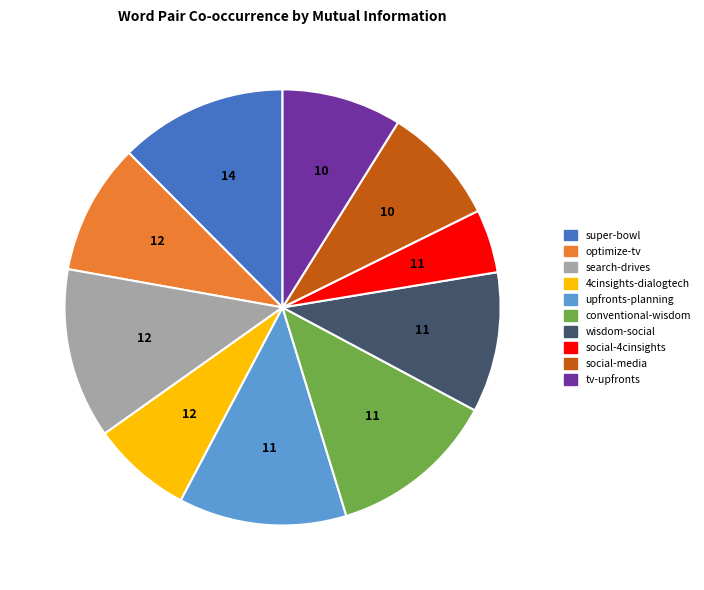

Does social-media account for over 50% of the chart?

No